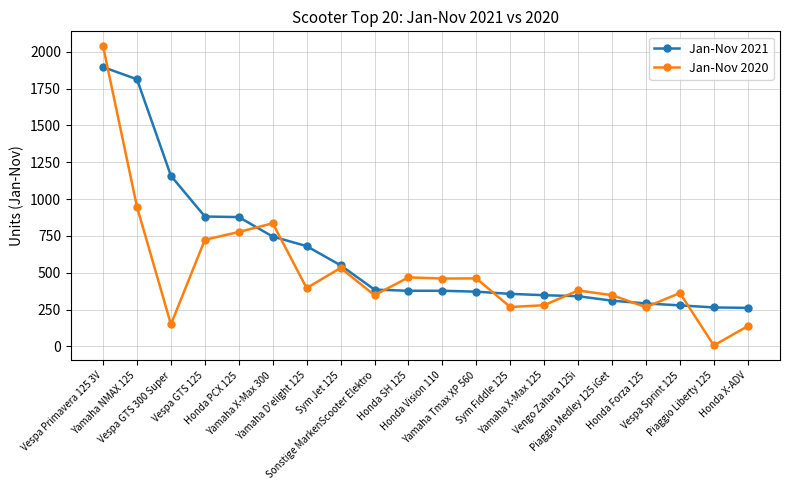

Rank the series by their maximum value, from highest to lowest.

Jan-Nov 2020, Jan-Nov 2021